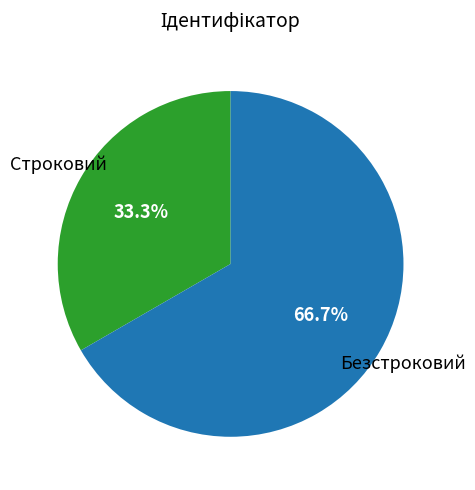

Is there any slice that represents more than half of the pie?

Yes